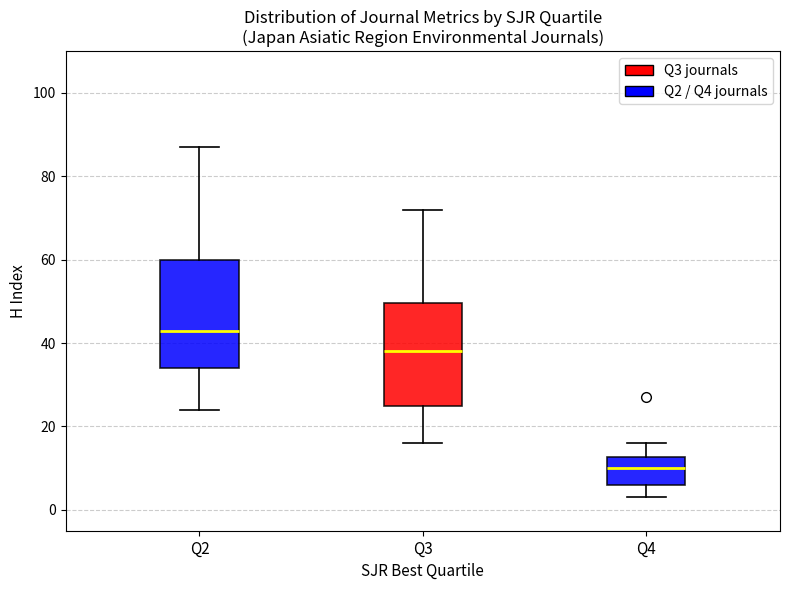

Reading left to right, read every box against the y-axis: the position of its median line, the range the box covers, and the ends of its whiskers. The values are not printed on the chart, so give them approximately, as read against the axis.

Q2: median 44, box 34 to 60, whiskers 24 to 88
Q3: median 38, box 26 to 50, whiskers 16 to 72
Q4: median 10, box 6 to 12, whiskers 4 to 16